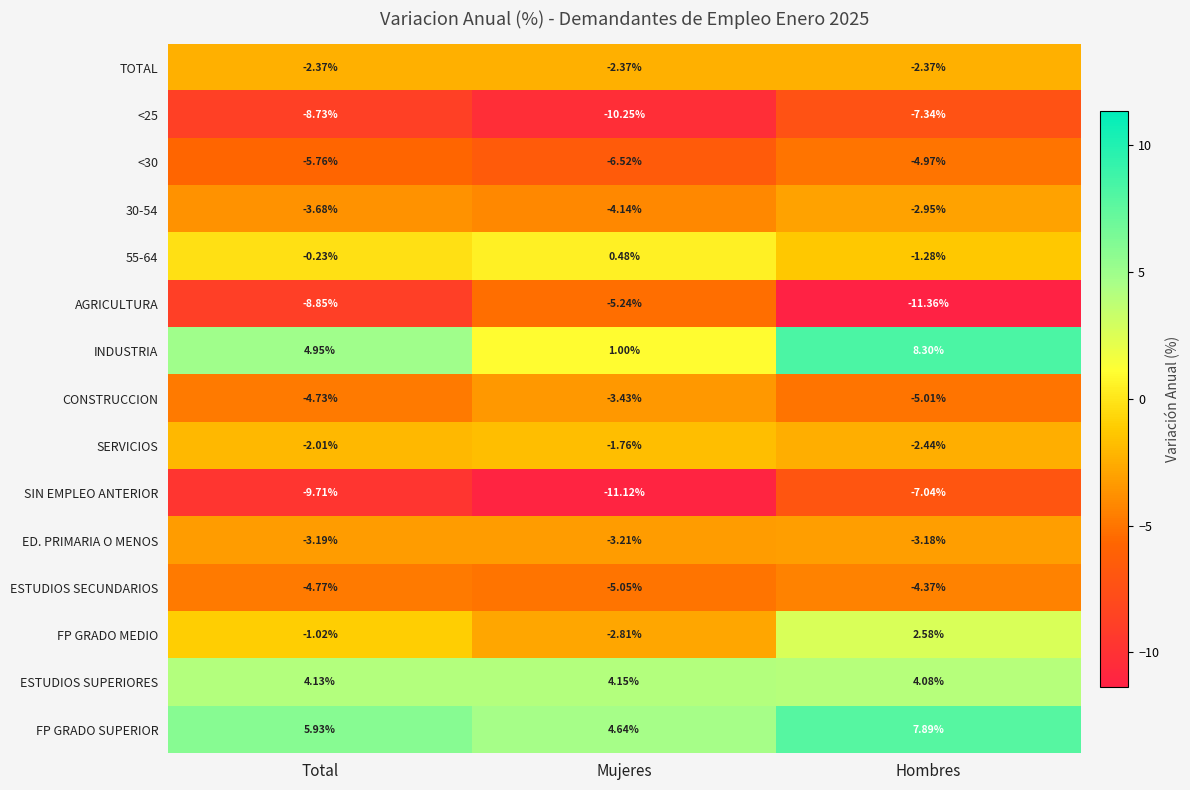

What is the greatest value displayed?

8.3